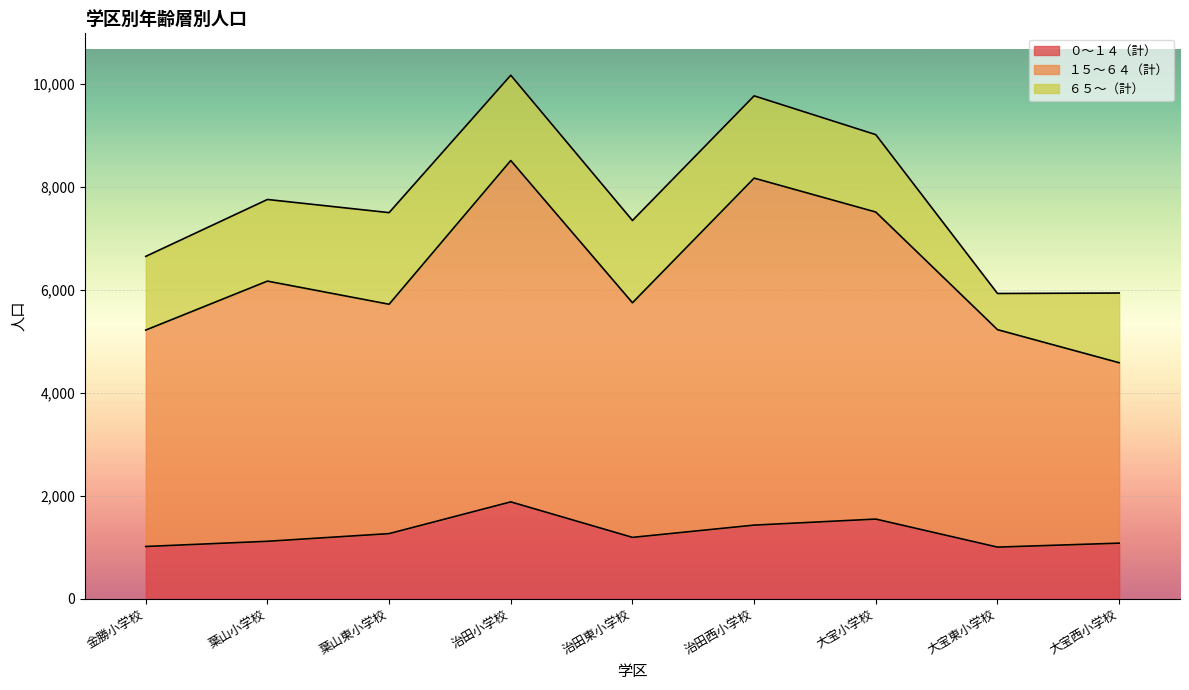

True or false: ０～１４（計） and １５～６４（計） cross at least once.

False